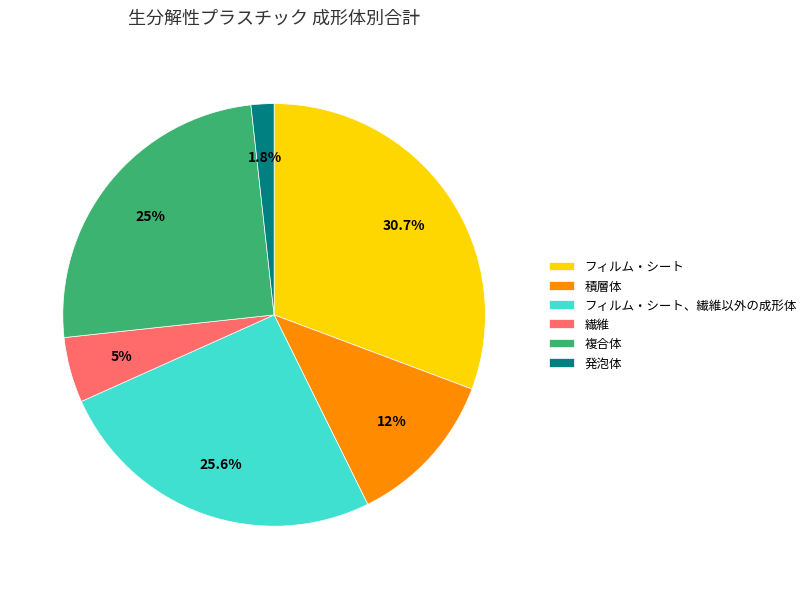

Which slice is the largest?

フィルム・シート